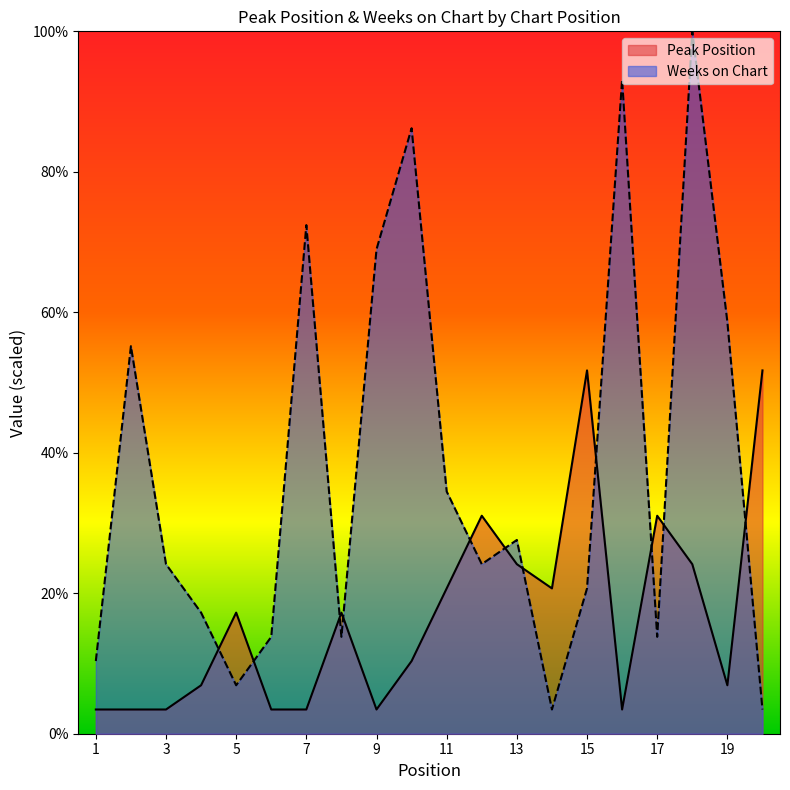

Reading left to right, transcribe all the data shown in this chart.

Peak Position: 1=3.4	2=3.4	3=3.4	4=6.9	5=17.2	6=3.4	7=3.4	8=17.2	9=3.4	10=10.3	11=20.7	12=31.0	13=24.1	14=20.7	15=51.7	16=3.4	17=31.0	18=24.1	19=6.9	20=51.7
Weeks on Chart: 1=10.3	2=55.2	3=24.1	4=17.2	5=6.9	6=13.8	7=72.4	8=13.8	9=69.0	10=86.2	11=34.5	12=24.1	13=27.6	14=3.4	15=20.7	16=93.1	17=13.8	18=100.0	19=58.6	20=3.4